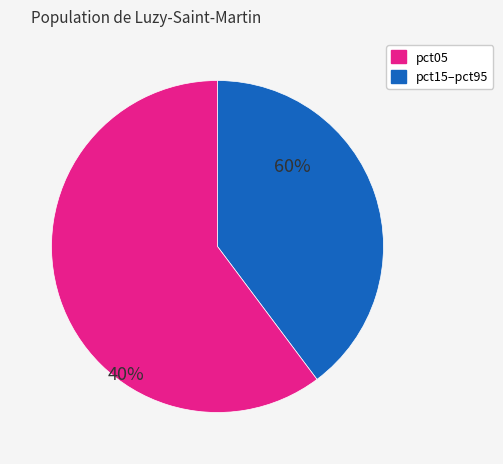

Count the number of slices in the pie.

2